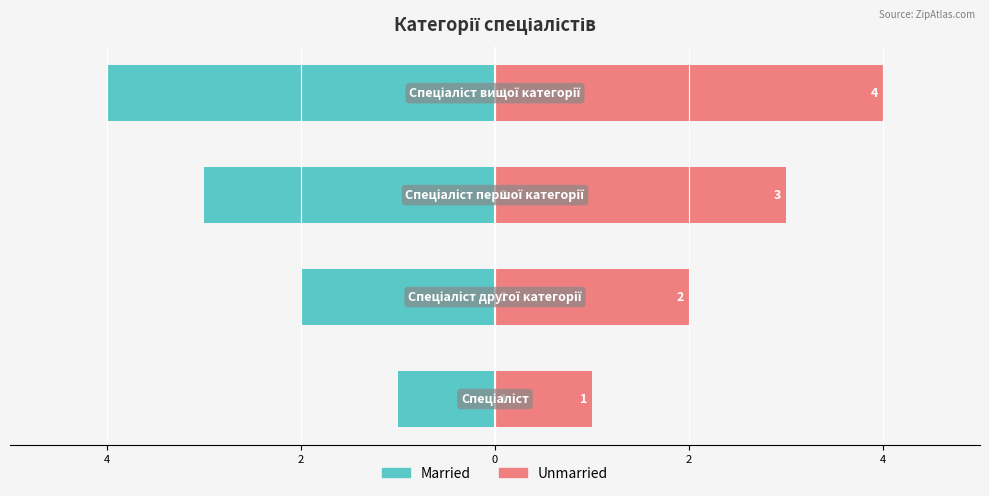

Which series changed the most between 4 and 0?

Married